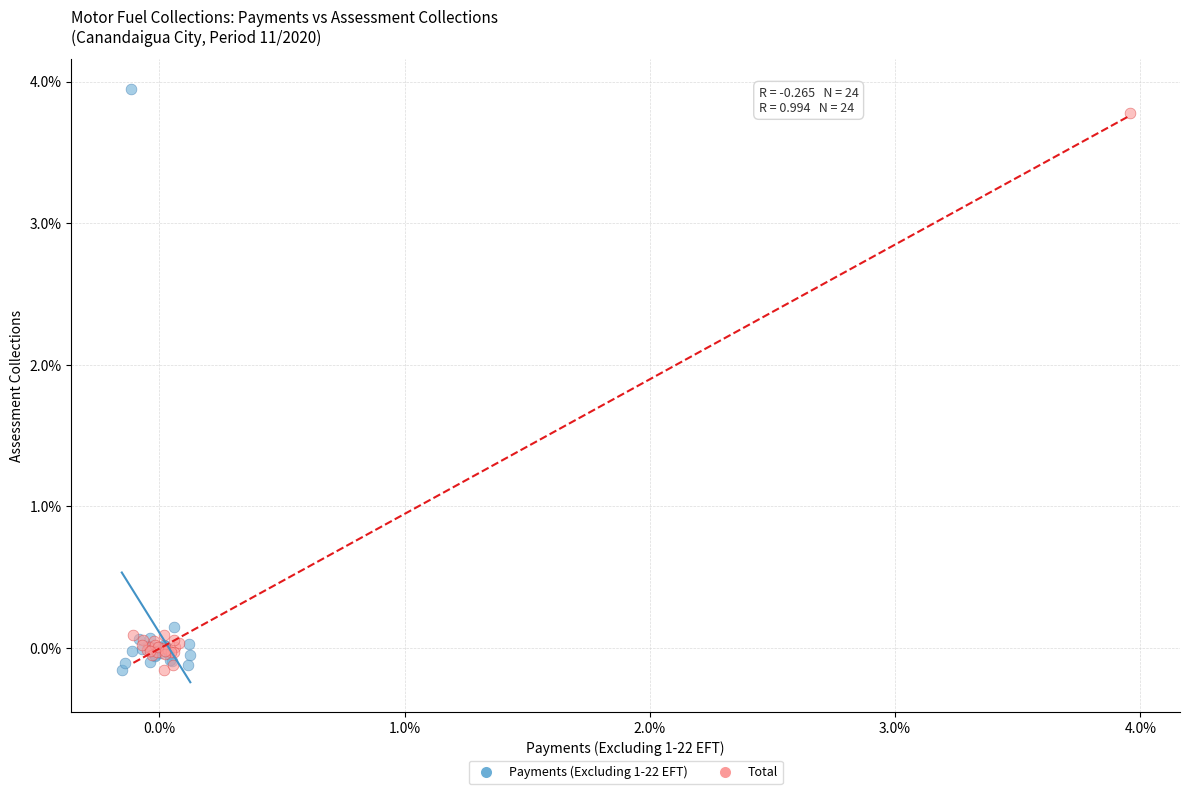

What are all the series names shown in the legend?

Payments (Excluding 1-22 EFT), Total